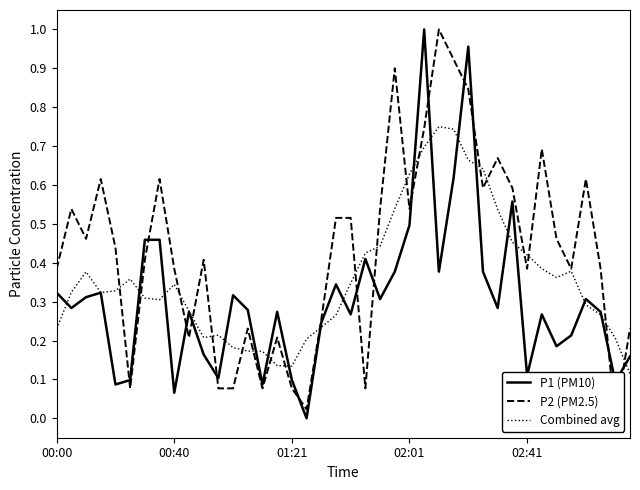

At which label is P1 (PM10) closest to 0?

17